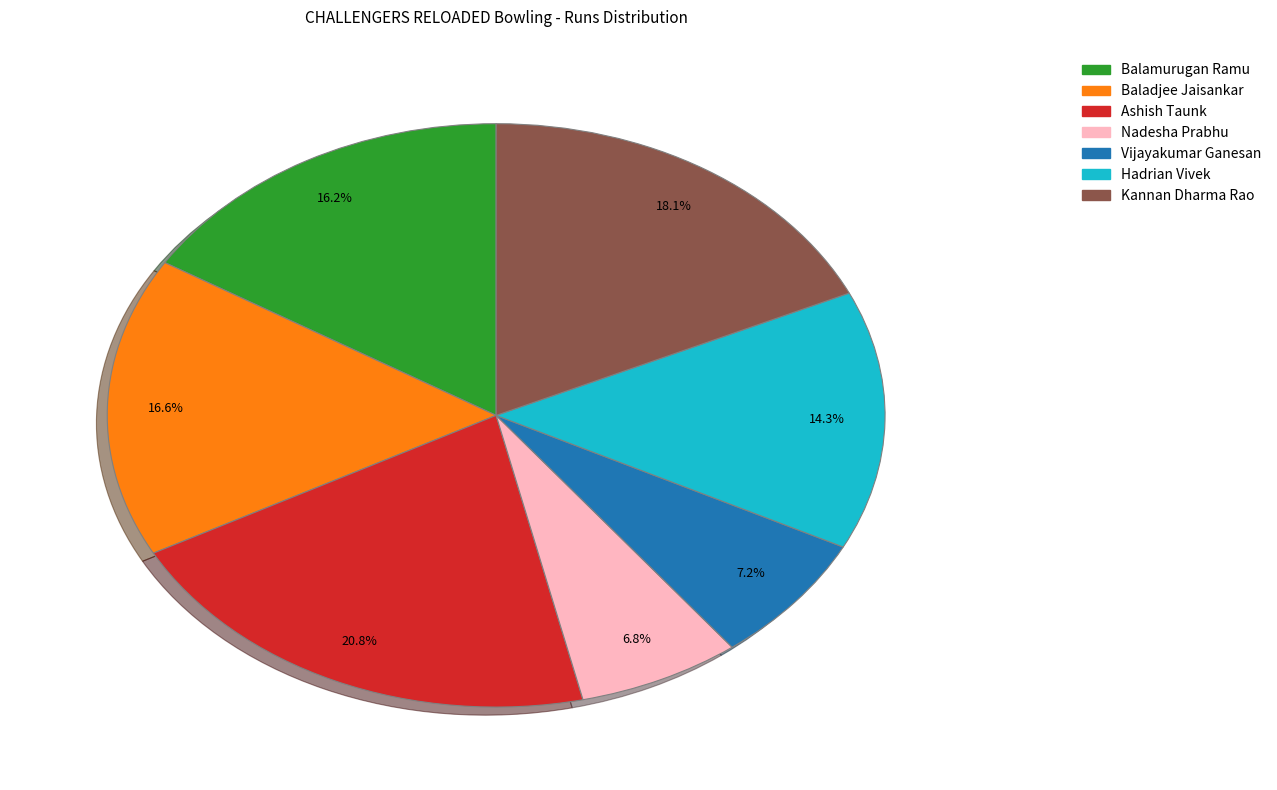

Is there any slice that represents more than half of the pie?

No